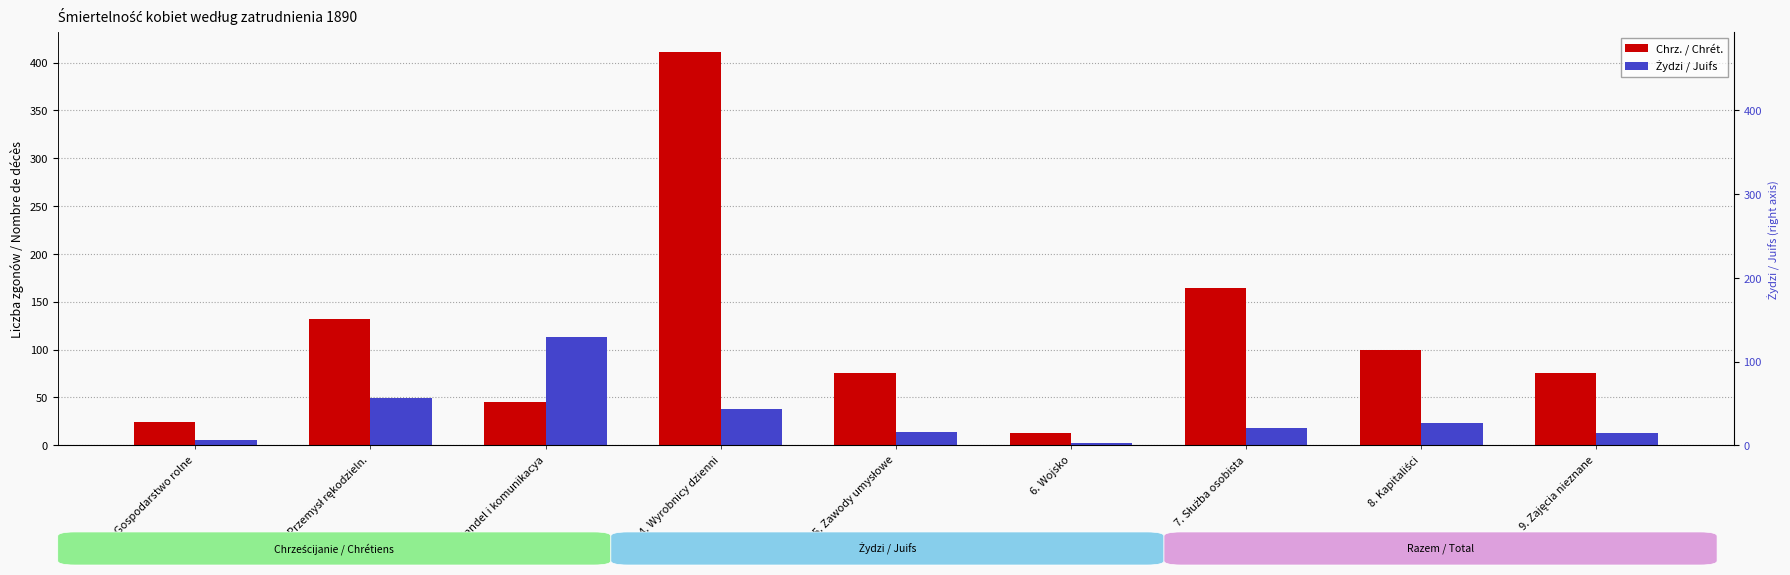

At which category does the chart reach its minimum across all series?

6. Wojsko